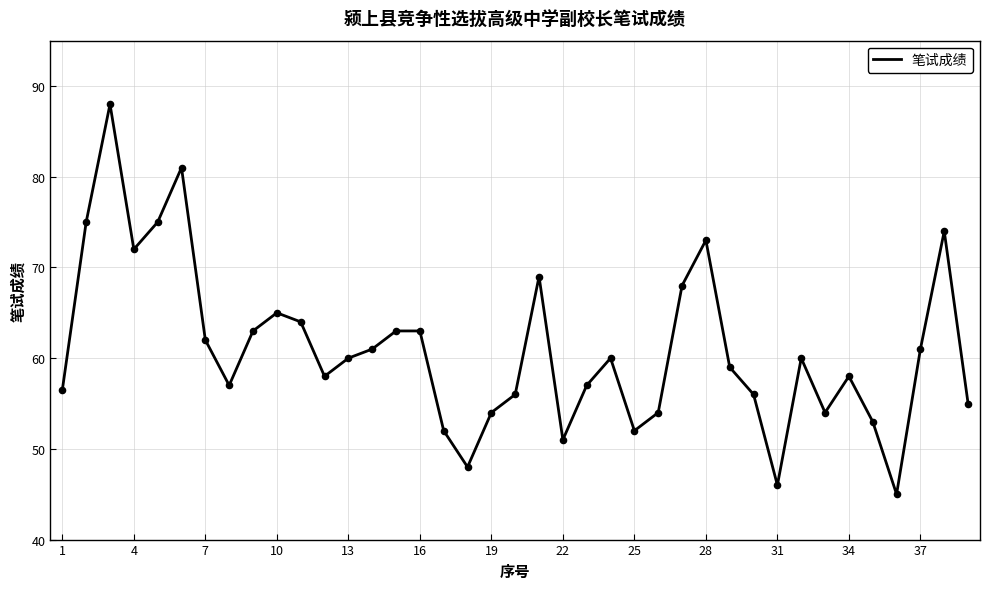

What is the minimum value shown in the chart?

45.0